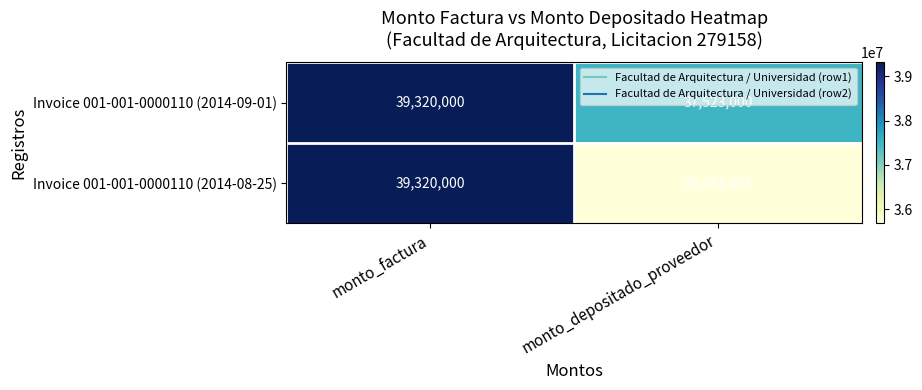

Which series changed the most between monto_factura and monto_depositado_proveedor?

Invoice 001-001-0000110 (2014-08-25)